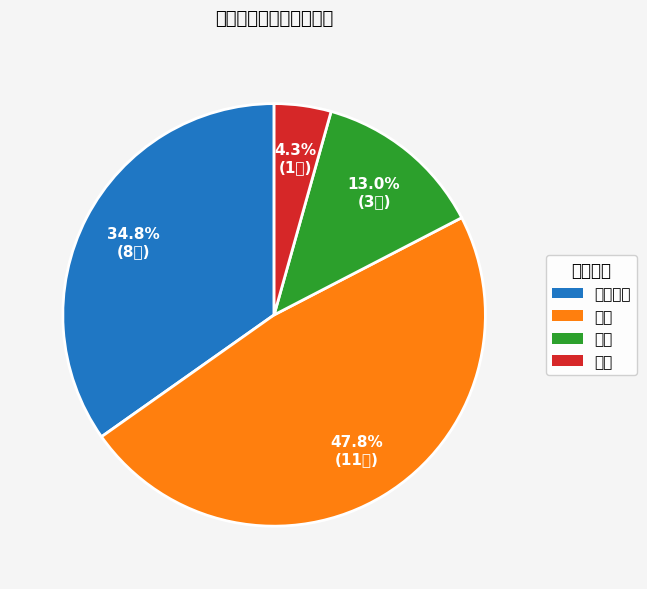

Between 辞职 and 工作调动, which is larger?

工作调动